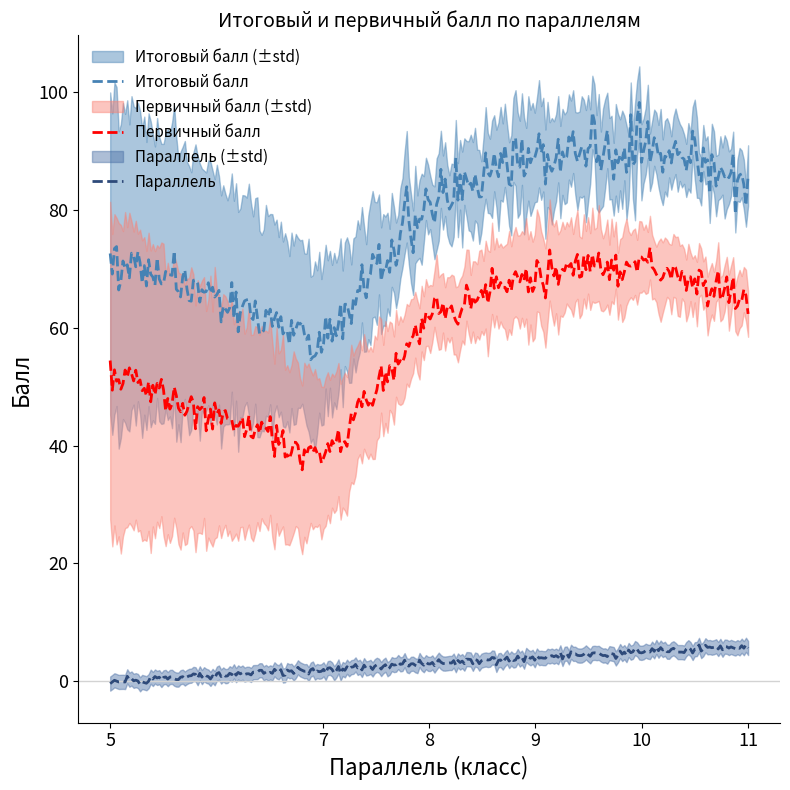

What is the sum of all Параллель values?

898.7